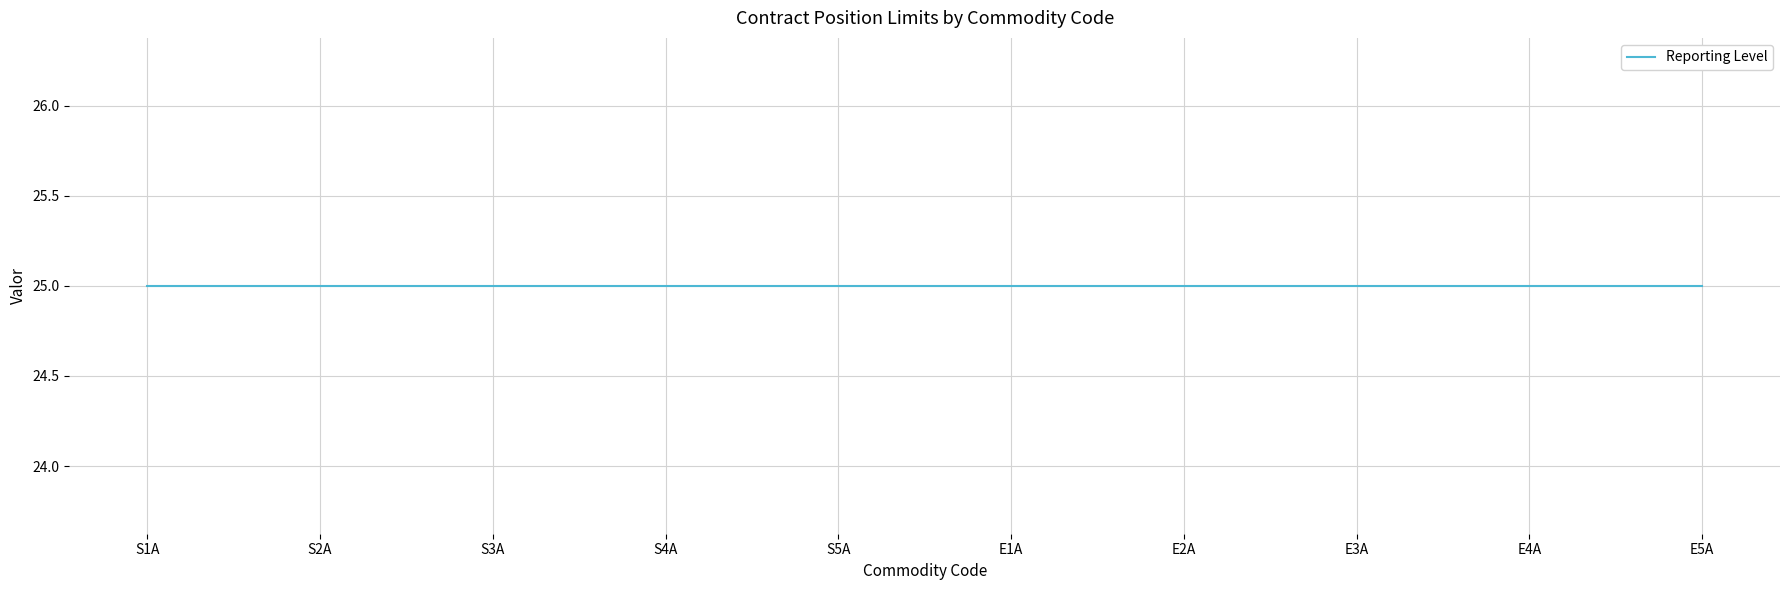

At which category does the chart reach its peak across all series?

S1A